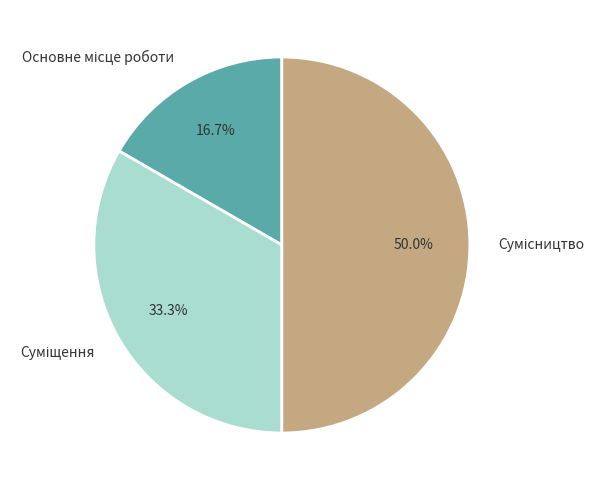

To the nearest percent, what is the difference between the largest and smallest slice percentages?

33%